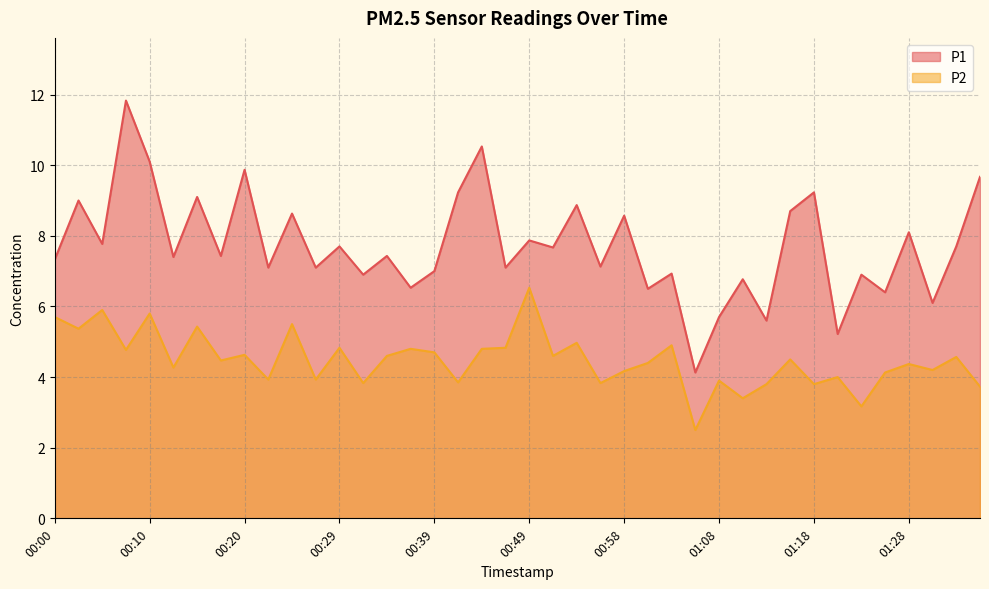

What is the label of the 12th point from the left?

00:27